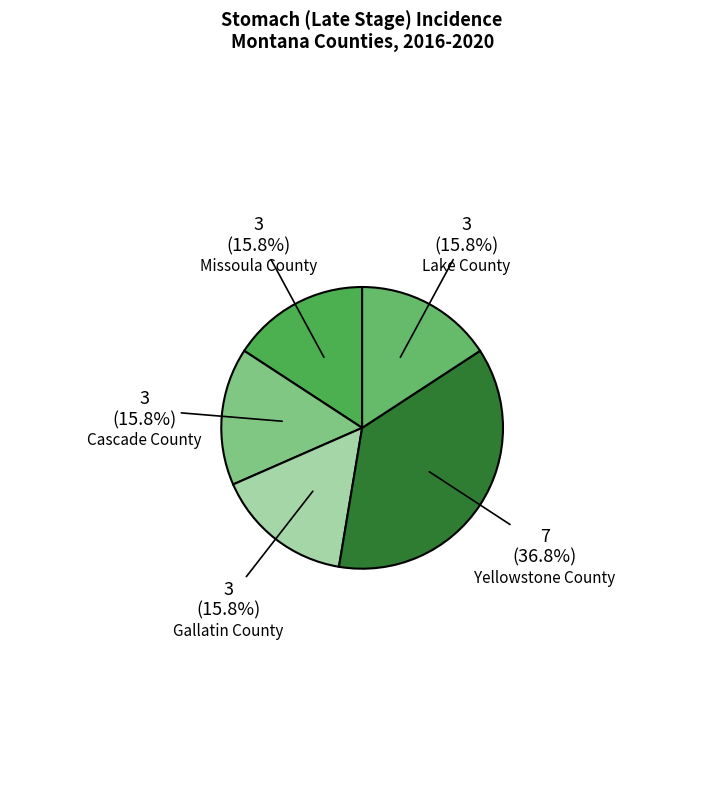

Approximately how many times larger is the value at Yellowstone County compared to Gallatin County?

2.3